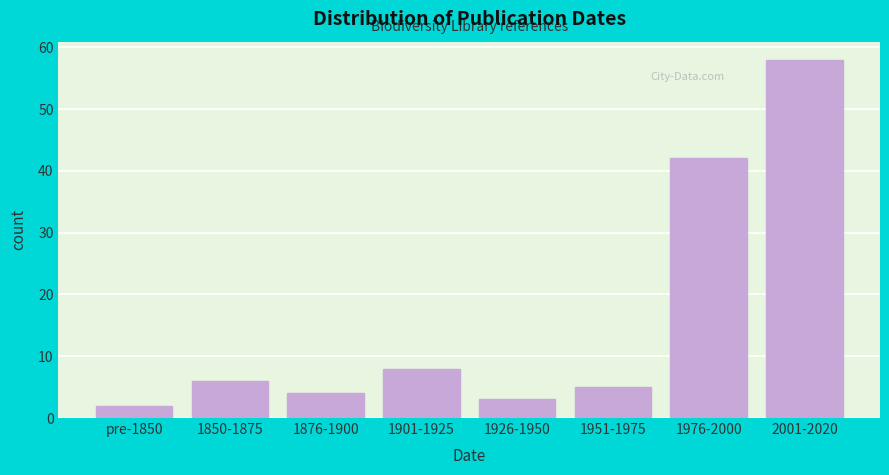

Reading right to left, list all the values displayed in this chart.

2001-2020=58	1976-2000=42	1951-1975=5	1926-1950=3	1901-1925=8	1876-1900=4	1850-1875=6	pre-1850=2